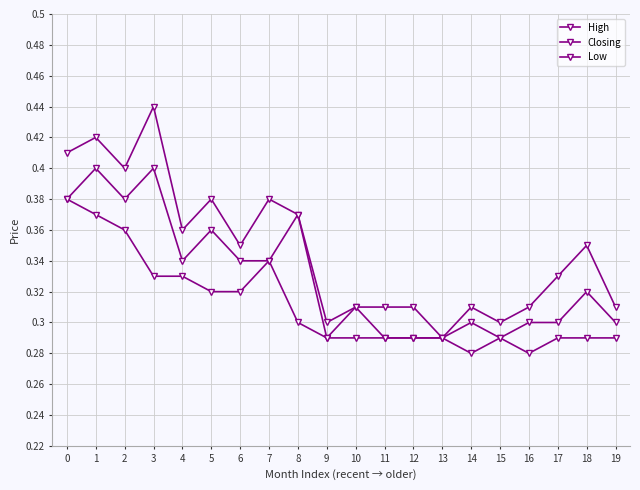

Reading left to right, list all the values displayed in this chart.

High: 0.4	0.4	0.4	0.4	0.4	0.4	0.3	0.4	0.4	0.3	0.3	0.3	0.3	0.3	0.3	0.3	0.3	0.3	0.3	0.3
Closing: 0.4	0.4	0.4	0.4	0.3	0.4	0.3	0.3	0.4	0.3	0.3	0.3	0.3	0.3	0.3	0.3	0.3	0.3	0.3	0.3
Low: 0.4	0.4	0.4	0.3	0.3	0.3	0.3	0.3	0.3	0.3	0.3	0.3	0.3	0.3	0.3	0.3	0.3	0.3	0.3	0.3